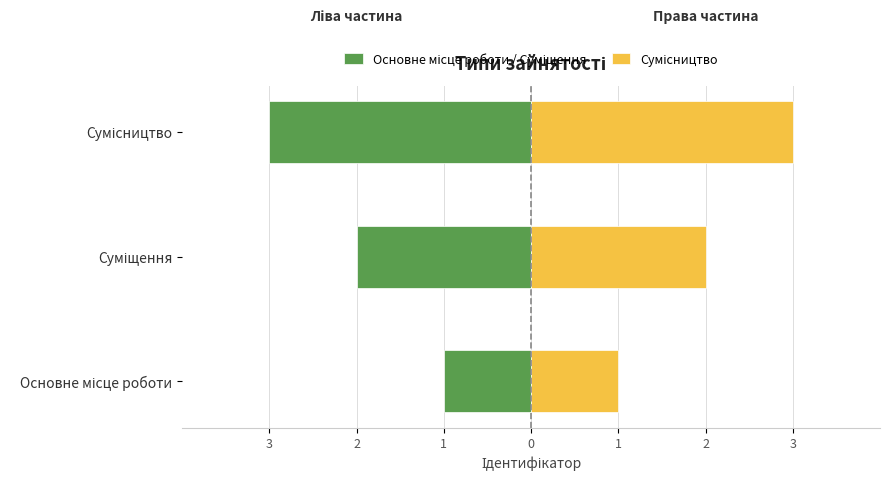

Rank the series by their maximum value, from highest to lowest.

Сумісництво, Основне місце роботи / Суміщення